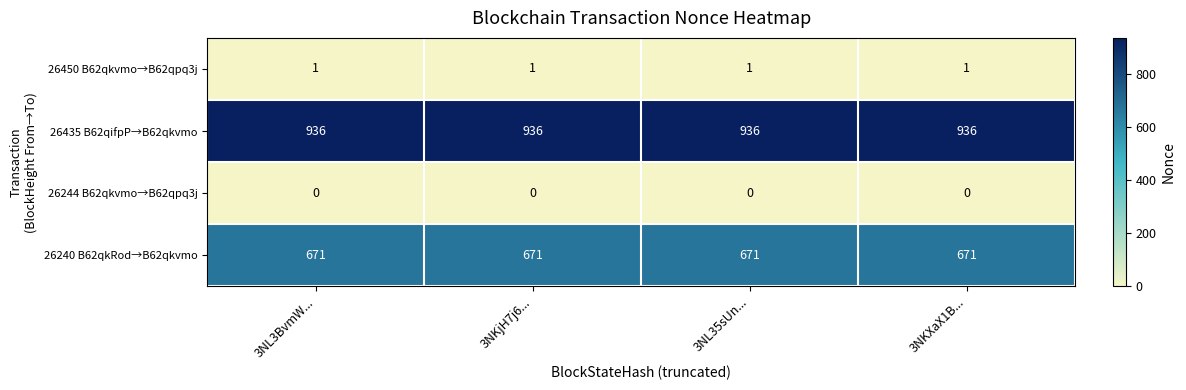

What is the sum of the 26240 B62qkRod→B62qkvmo values at 3NKXaX1B... and 3NL3BvmW...?

1342